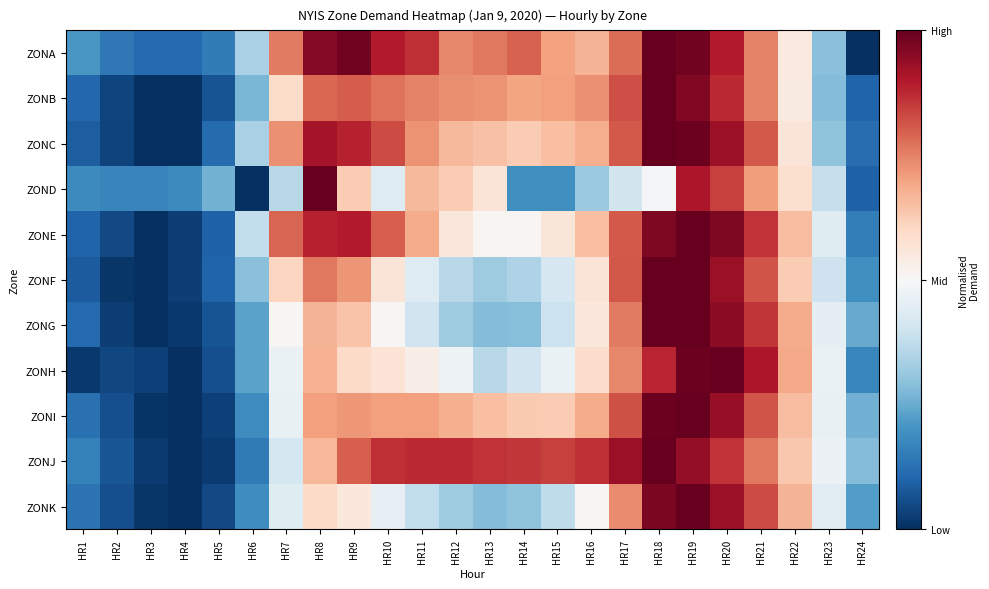

At which category does the chart reach its peak across all series?

HR18